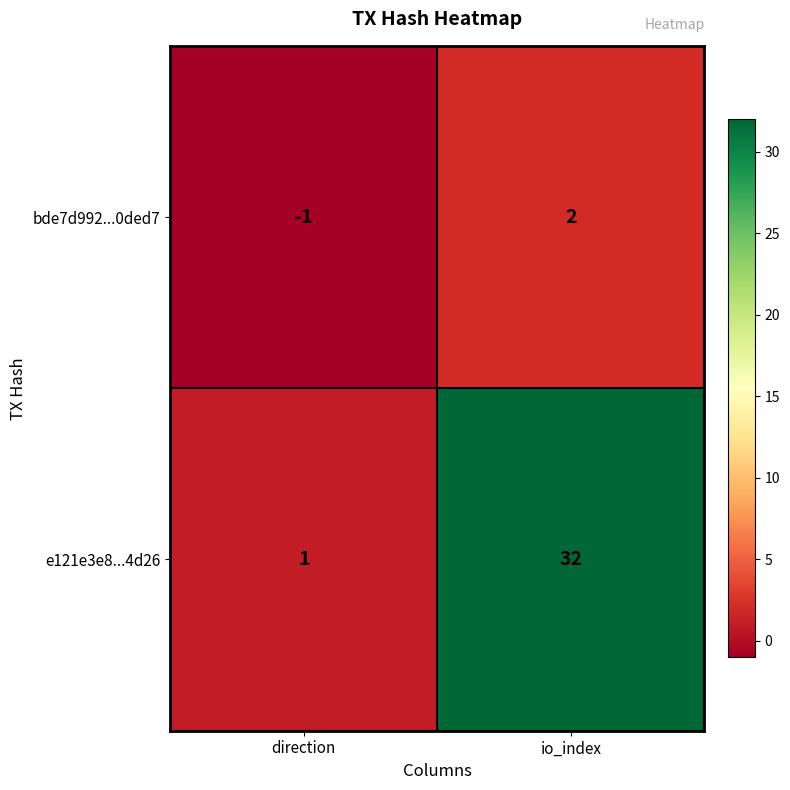

What is the sum of all e121e3e8...4d26 values?

33